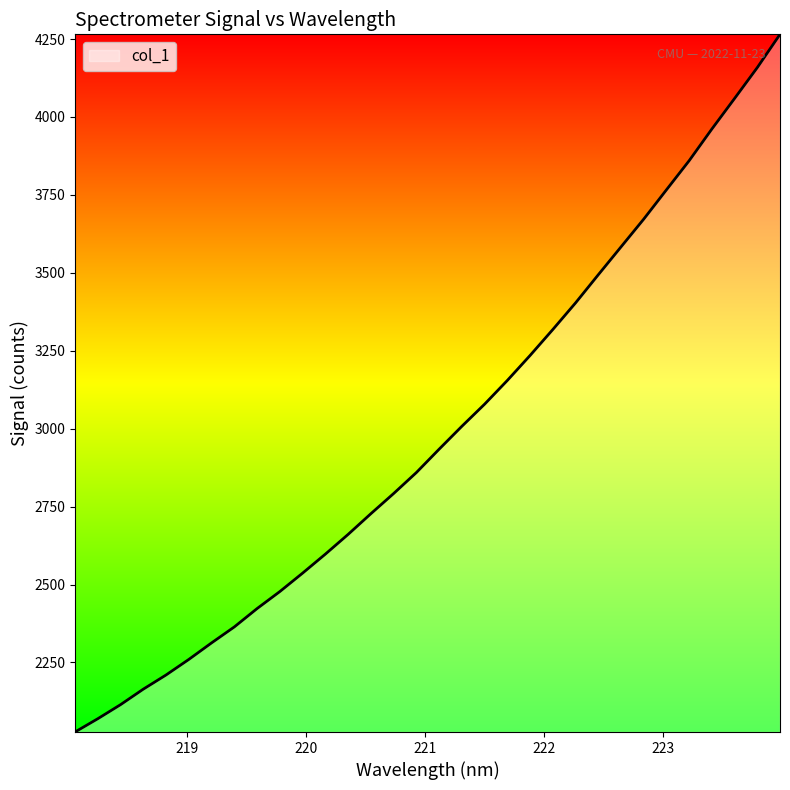

What is the difference between the maximum and minimum values?

2238.4